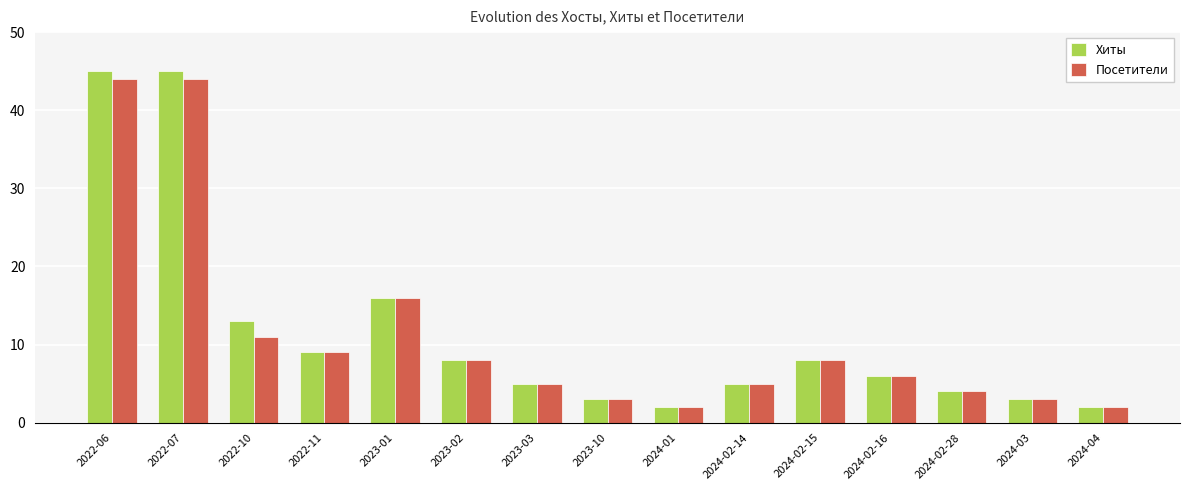

What is the total value across all series at 2024-03?

6